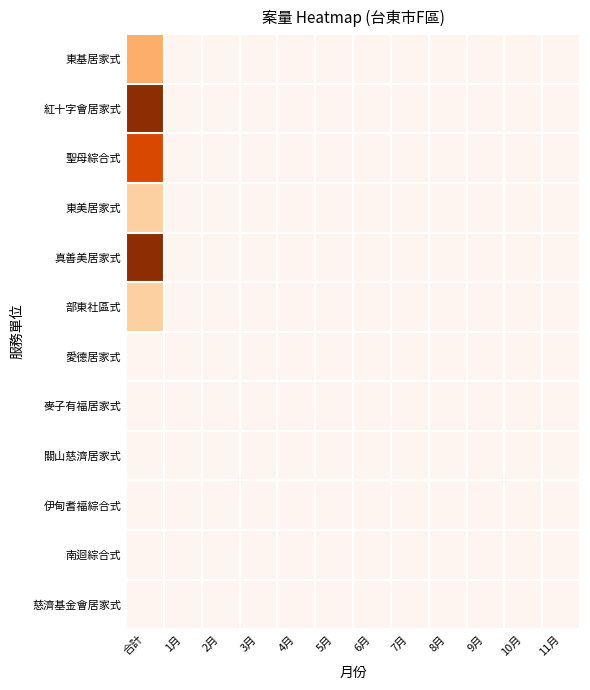

At 10月, list the series in order from smallest to largest.

東基居家式, 紅十字會居家式, 聖母綜合式, 東美居家式, 真善美居家式, 部東社區式, 愛德居家式, 麥子有福居家式, 關山慈濟居家式, 伊甸耆福綜合式, 南迴綜合式, 慈濟基金會居家式